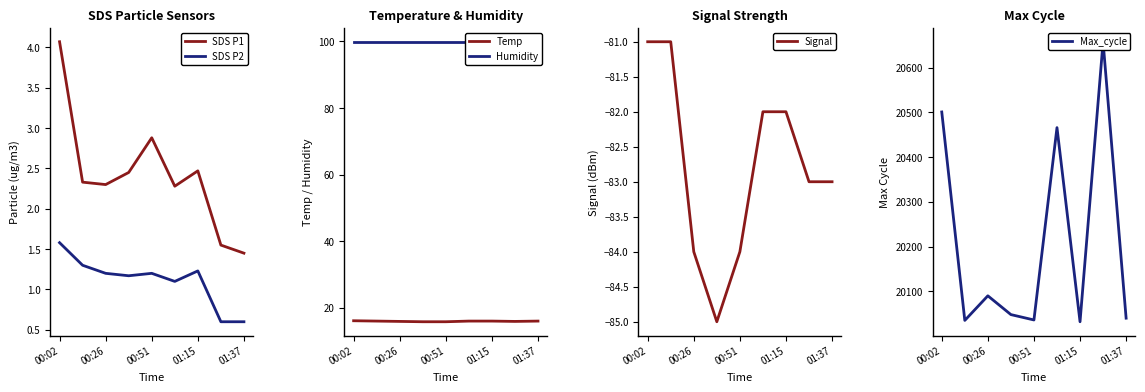

Reading left to right, transcribe all the data shown in this chart.

SDS_P1: 4.1	2.3	2.3	2.5	2.9	2.3	2.5	1.6	1.4
SDS_P2: 1.6	1.3	1.2	1.2	1.2	1.1	1.2	0.6	0.6
Temp: 16.1	16.0	15.9	15.8	15.8	16.0	16.0	15.9	16.0
Humidity: 99.9	99.9	99.9	99.9	99.9	99.9	99.9	99.9	99.9
Signal: -81.0	-81.0	-84.0	-85.0	-84.0	-82.0	-82.0	-83.0	-83.0
Max_cycle: 20501.0	20035.0	20090.0	20048.0	20036.0	20466.0	20032.0	20658.0	20040.0